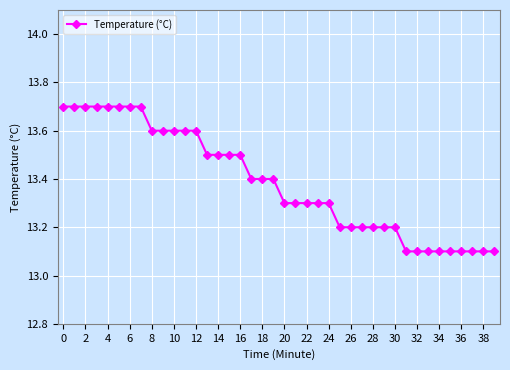

What is the sum of all values?

535.4